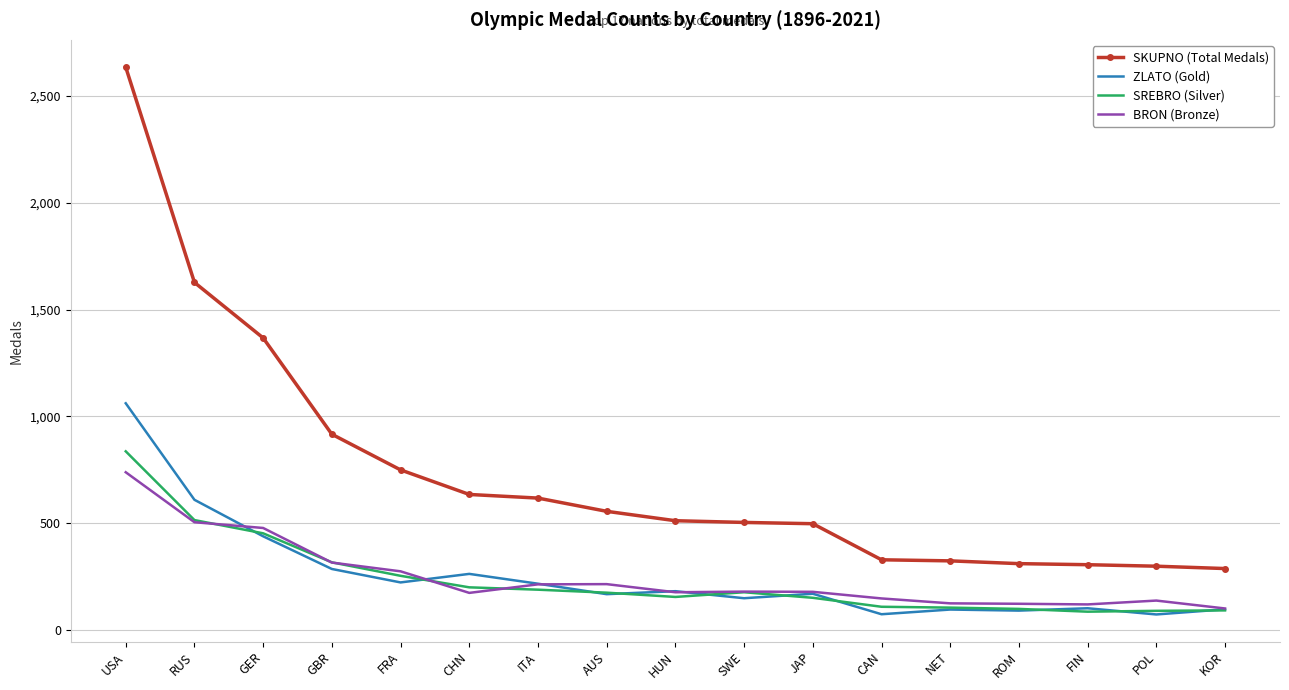

Where is SREBRO (Silver) nearest to the value 460?

GER